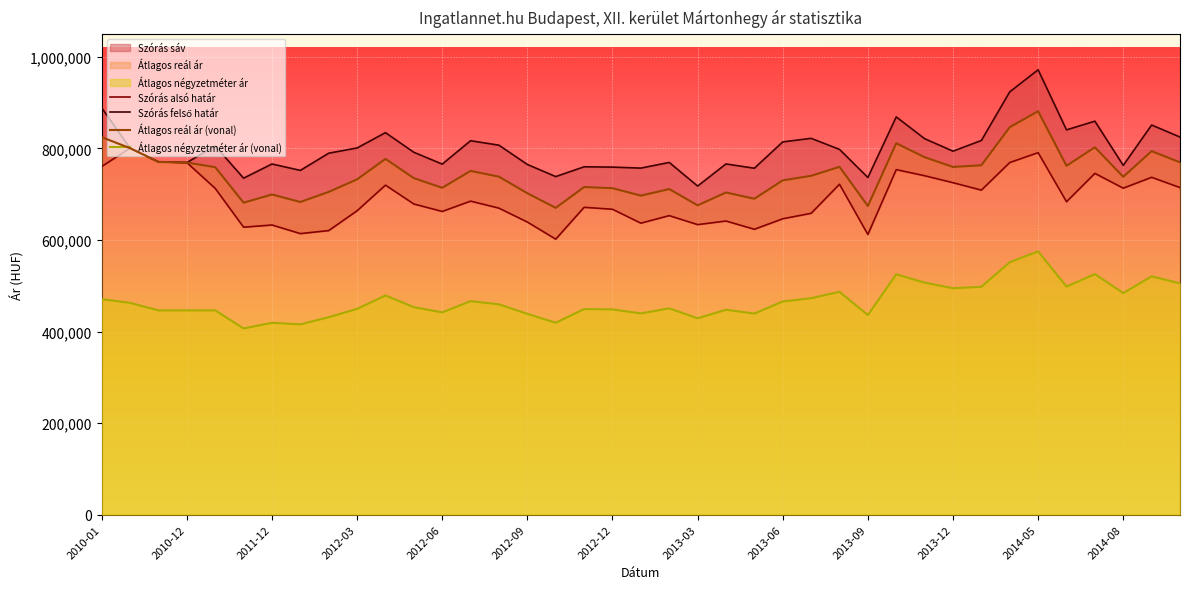

True or false: Átlagos reál ár (vonal) and Átlagos négyzetméter ár (vonal) intersect in this chart.

False